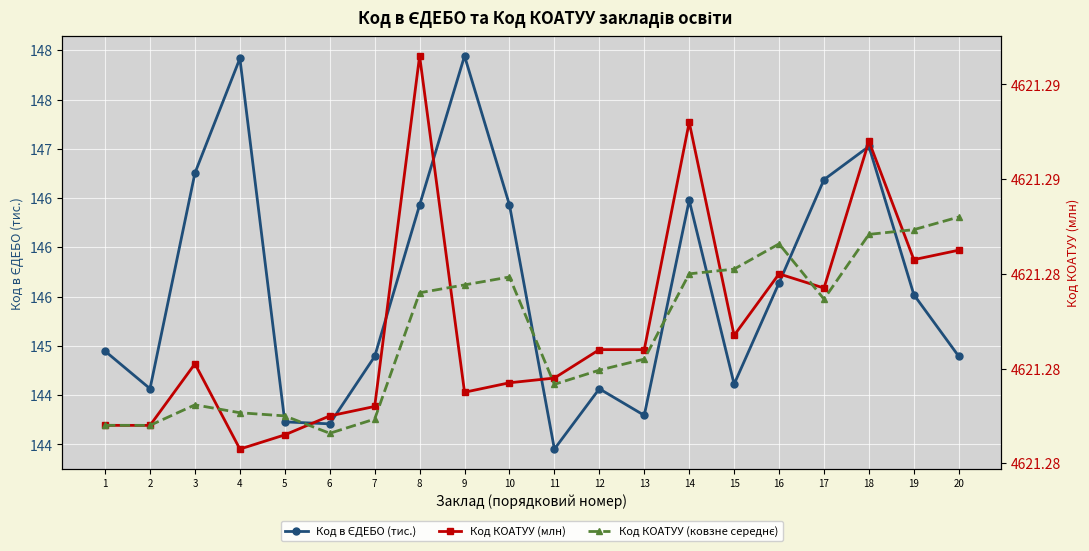

Between 5 and 2, which is larger?

2